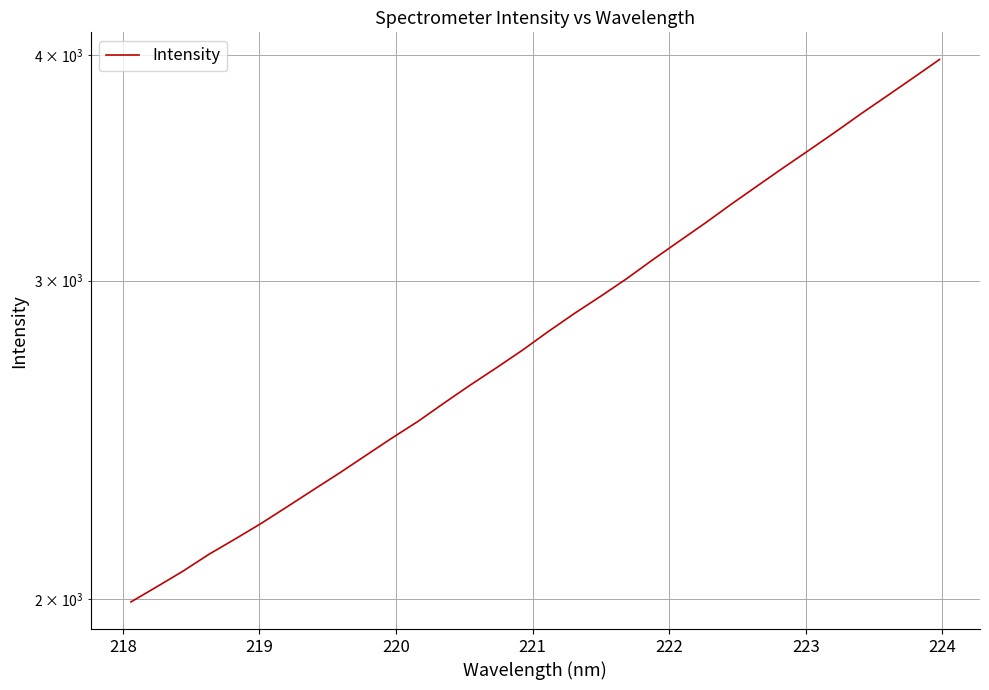

What is the sum of all values?

91252.4